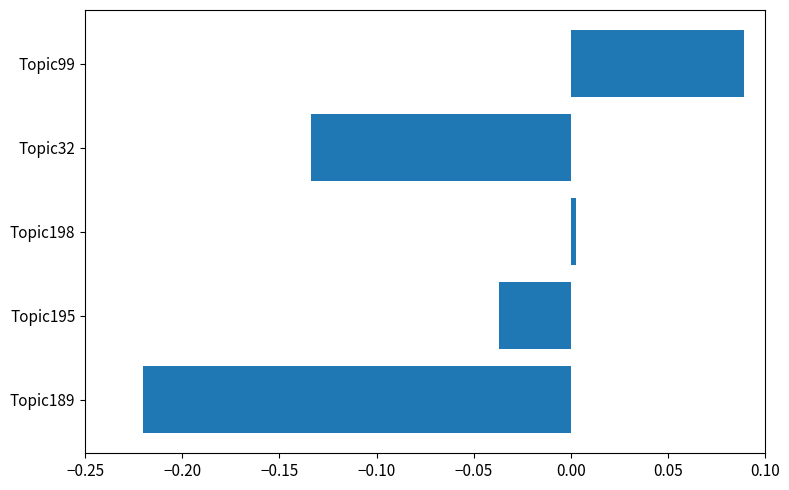

What is the sum of all values?

-0.3